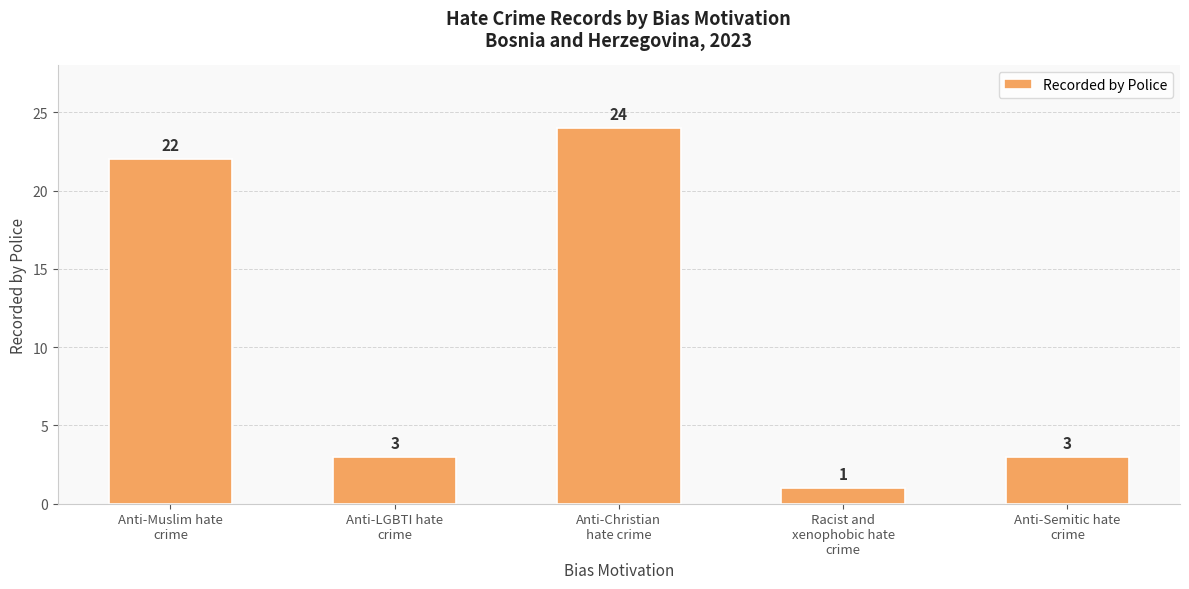

Where does the data first go above 3?

Anti-Muslim hate
crime